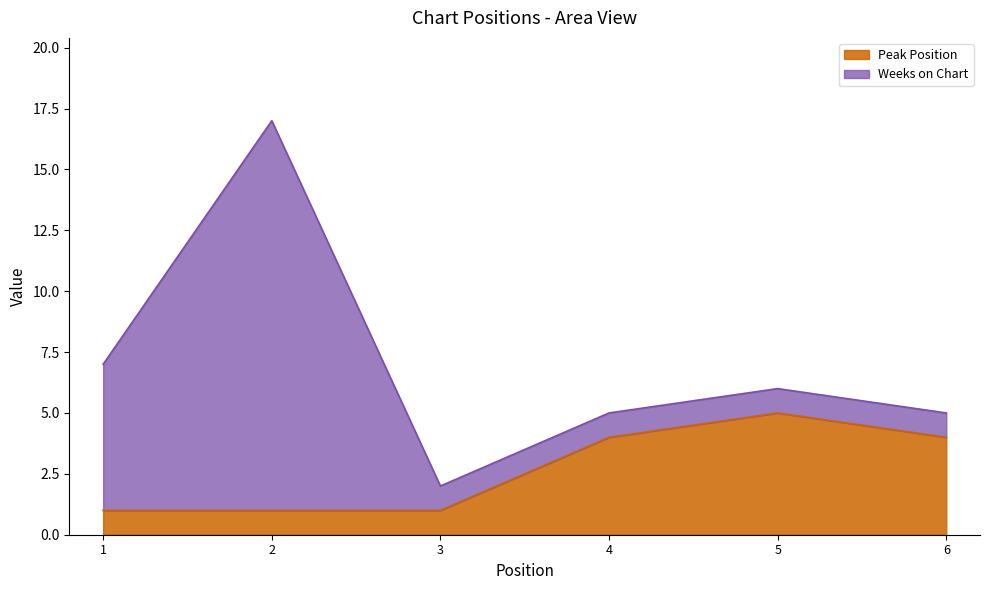

Reading left to right, extract all data points from this chart.

1=1	2=1	3=1	4=4	5=5	6=4